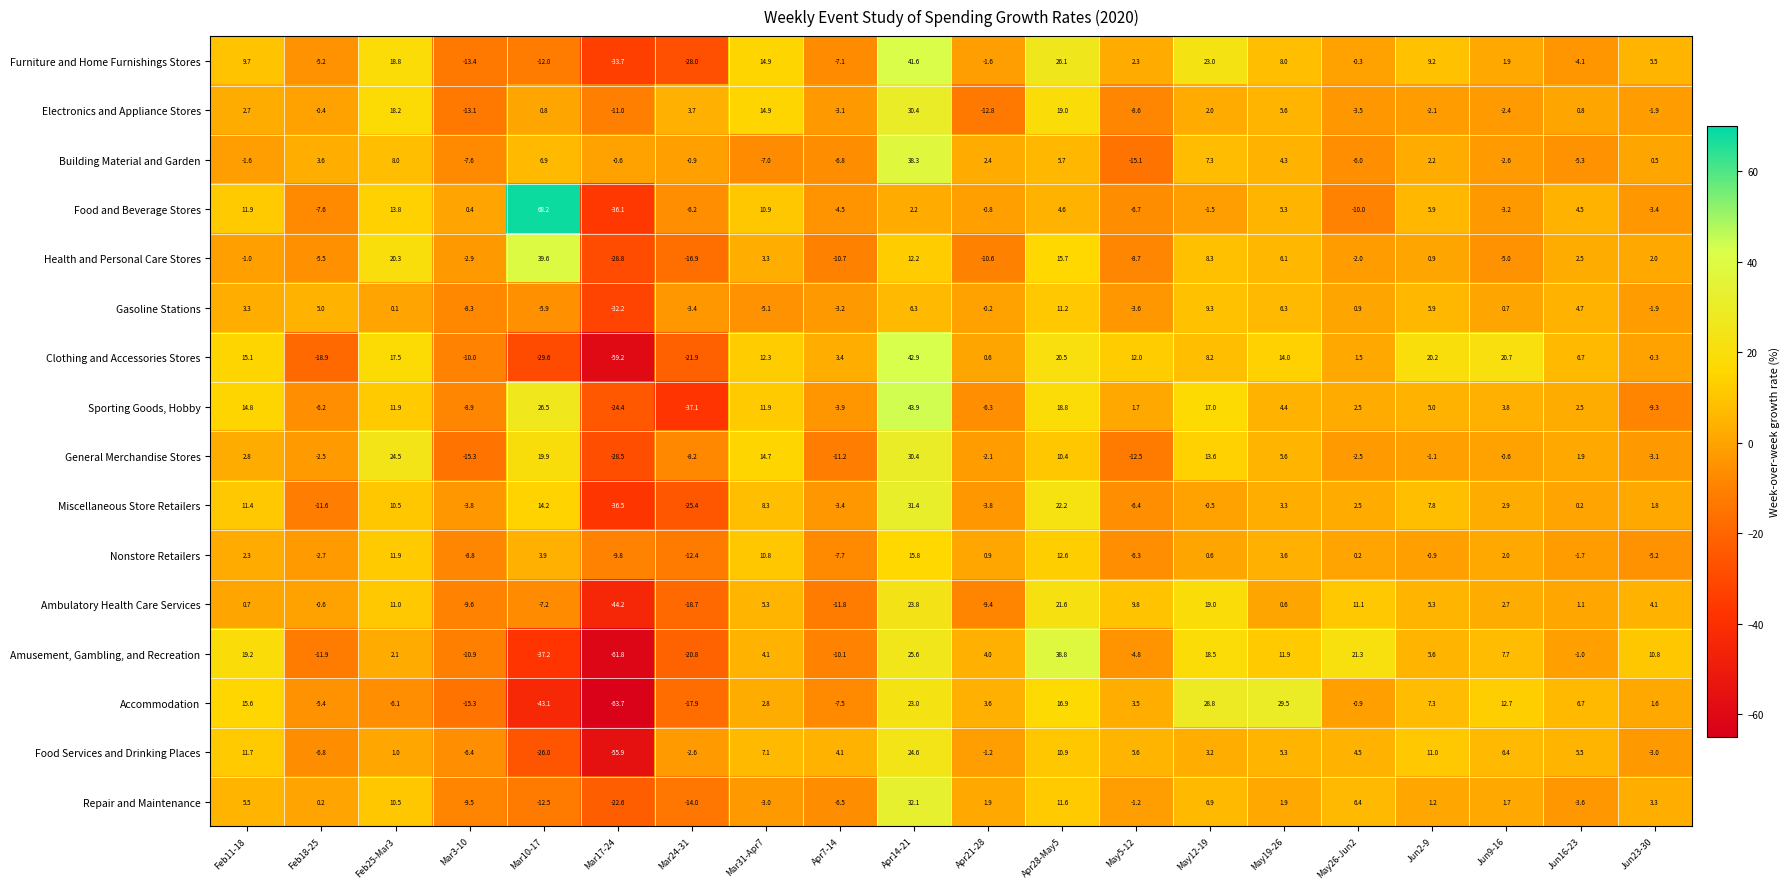

What is the total value across all series at Jun16-23?

21.4